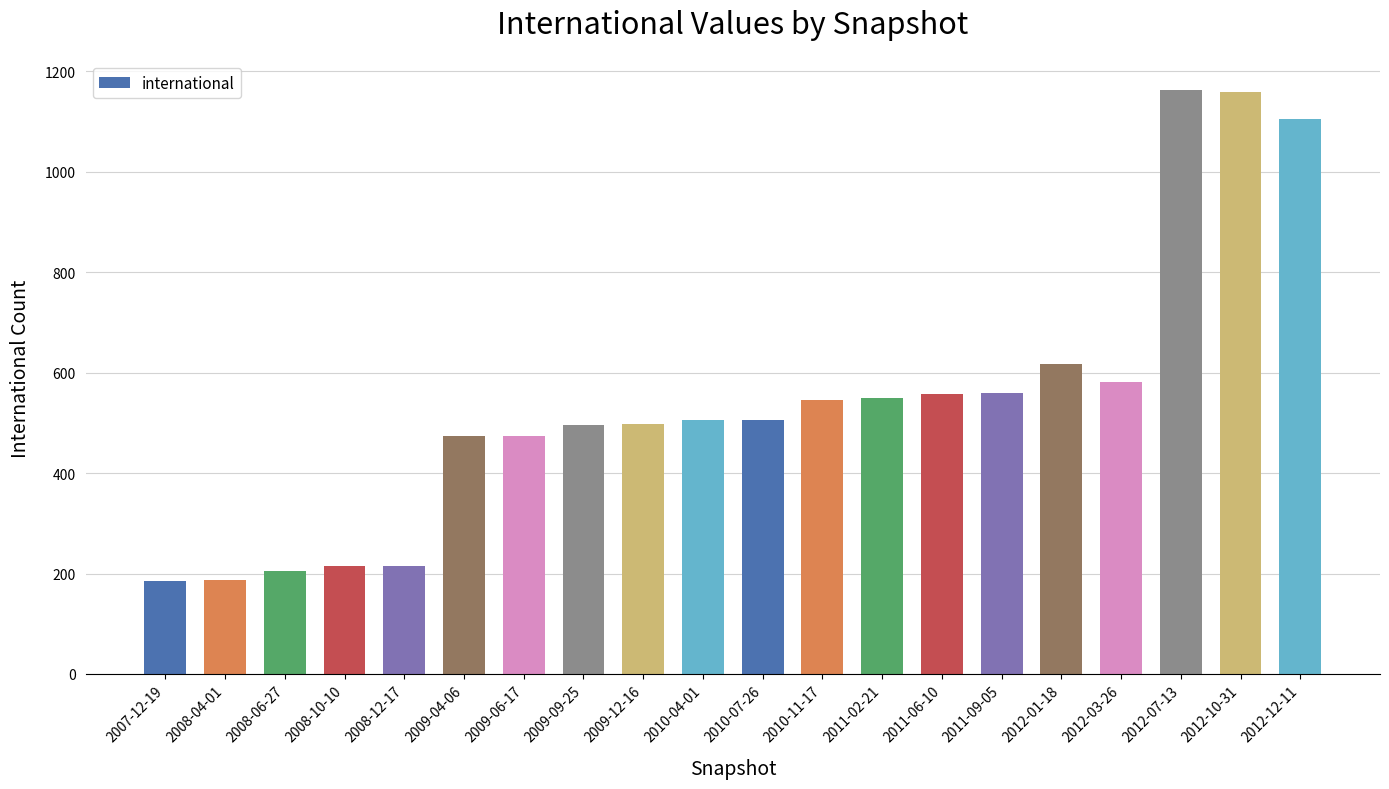

What is the label of the 12th bar from the left?

2010-11-17